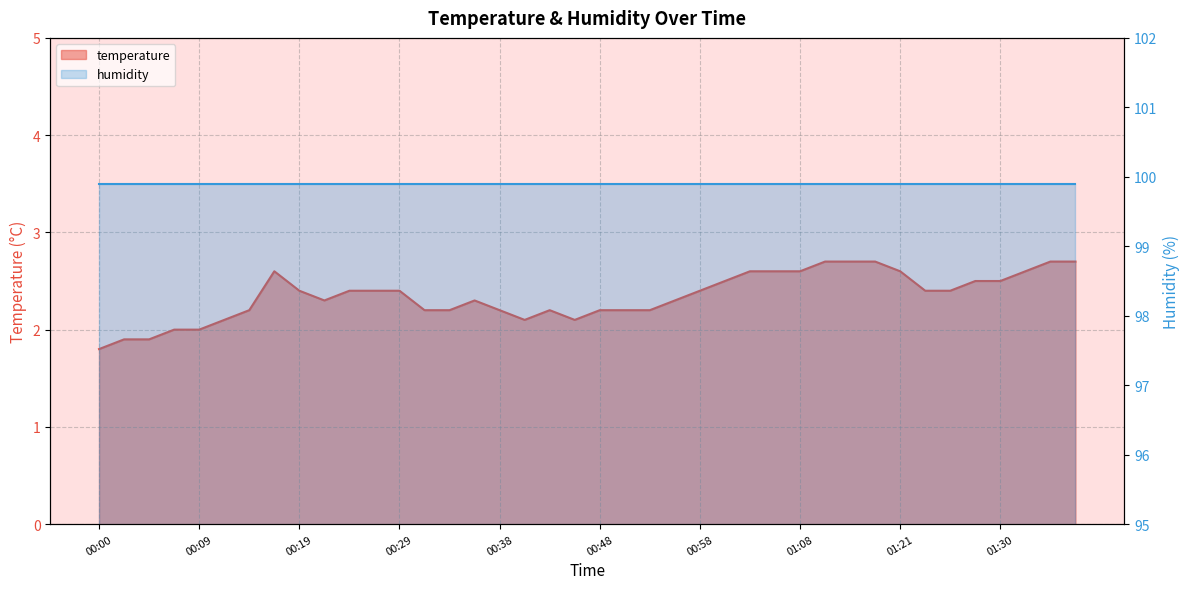

How many points are lower than both their immediate neighbors (excluding endpoints)?

3